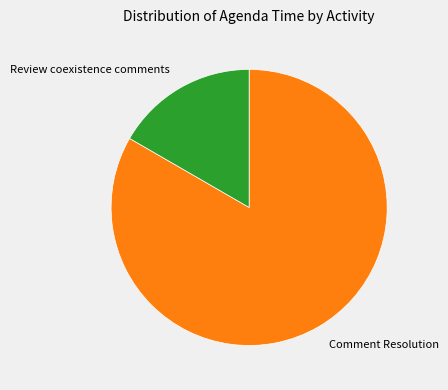

Approximately how many times larger is the value at Comment Resolution compared to Review coexistence comments?

5.0